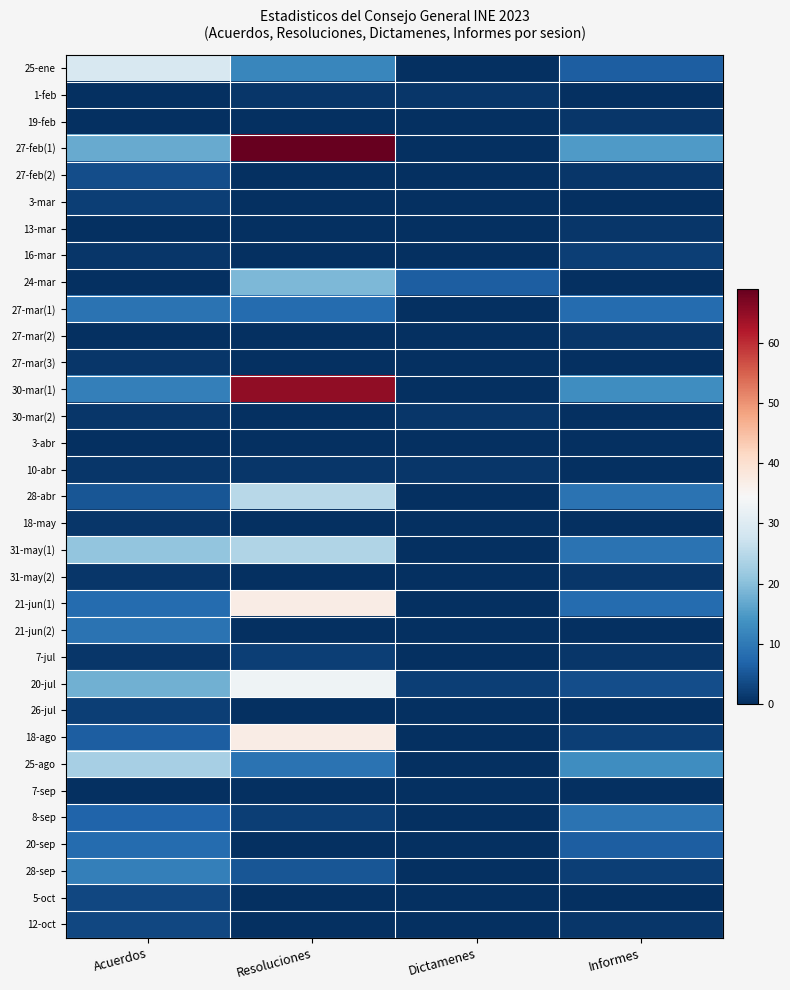

What is the total value across all series at Informes?

113